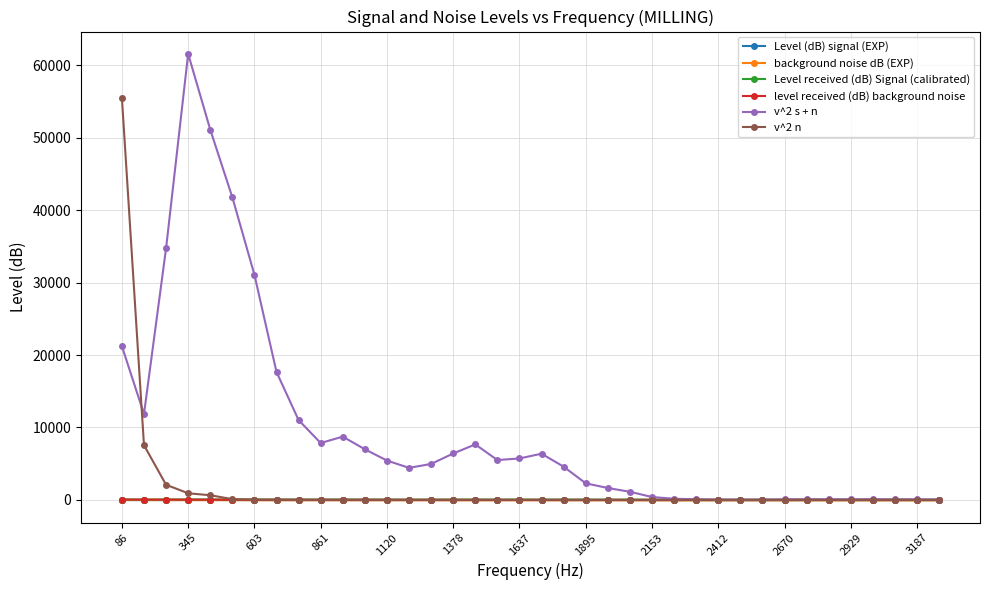

How many lines are shown in the chart?

6